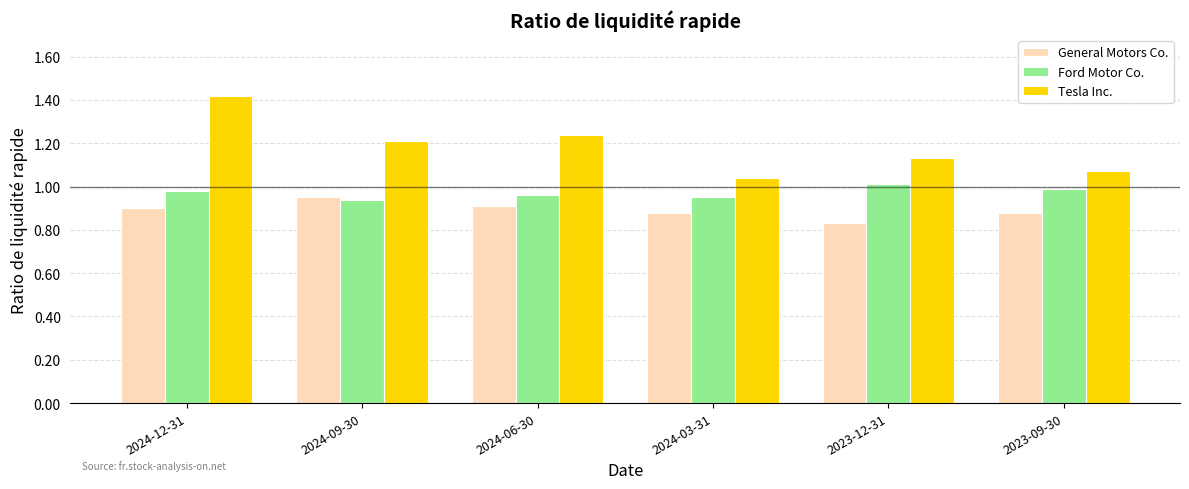

What is the difference between the second highest and minimum values in the General Motors Co. series?

0.1